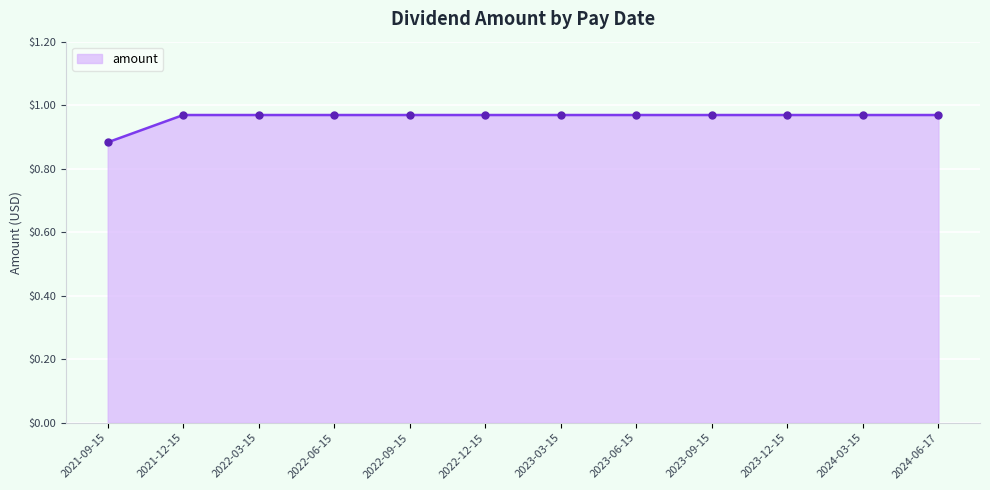

What is the sum of all values?

11.5